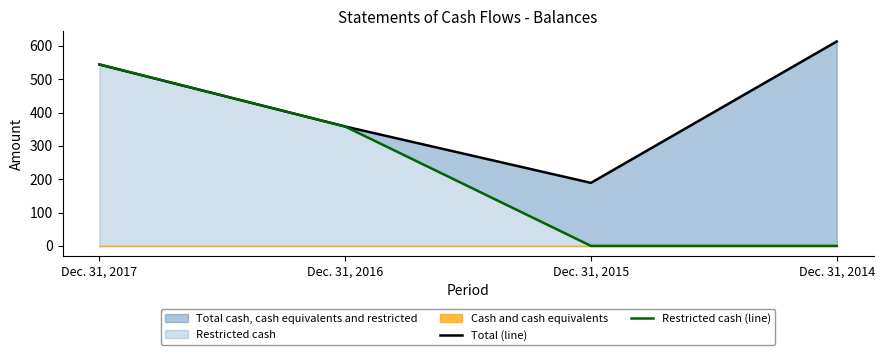

At which category is the sum across all series the highest?

Dec. 31, 2017